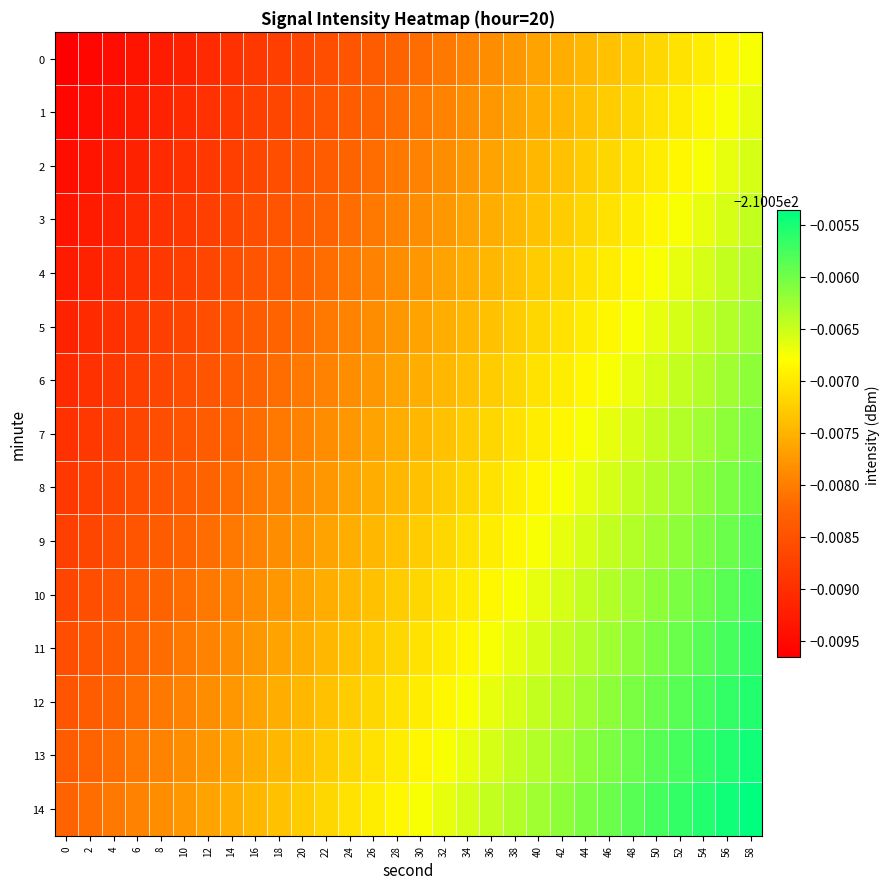

Reading right to left, list all the values displayed in this chart.

0: 58=-210.1	56=-210.1	54=-210.1	52=-210.1	50=-210.1	48=-210.1	46=-210.1	44=-210.1	42=-210.1	40=-210.1	38=-210.1	36=-210.1	34=-210.1	32=-210.1	30=-210.1	28=-210.1	26=-210.1	24=-210.1	22=-210.1	20=-210.1	18=-210.1	16=-210.1	14=-210.1	12=-210.1	10=-210.1	8=-210.1	6=-210.1	4=-210.1	2=-210.1	0=-210.1
1: 58=-210.1	56=-210.1	54=-210.1	52=-210.1	50=-210.1	48=-210.1	46=-210.1	44=-210.1	42=-210.1	40=-210.1	38=-210.1	36=-210.1	34=-210.1	32=-210.1	30=-210.1	28=-210.1	26=-210.1	24=-210.1	22=-210.1	20=-210.1	18=-210.1	16=-210.1	14=-210.1	12=-210.1	10=-210.1	8=-210.1	6=-210.1	4=-210.1	2=-210.1	0=-210.1
2: 58=-210.1	56=-210.1	54=-210.1	52=-210.1	50=-210.1	48=-210.1	46=-210.1	44=-210.1	42=-210.1	40=-210.1	38=-210.1	36=-210.1	34=-210.1	32=-210.1	30=-210.1	28=-210.1	26=-210.1	24=-210.1	22=-210.1	20=-210.1	18=-210.1	16=-210.1	14=-210.1	12=-210.1	10=-210.1	8=-210.1	6=-210.1	4=-210.1	2=-210.1	0=-210.1
3: 58=-210.1	56=-210.1	54=-210.1	52=-210.1	50=-210.1	48=-210.1	46=-210.1	44=-210.1	42=-210.1	40=-210.1	38=-210.1	36=-210.1	34=-210.1	32=-210.1	30=-210.1	28=-210.1	26=-210.1	24=-210.1	22=-210.1	20=-210.1	18=-210.1	16=-210.1	14=-210.1	12=-210.1	10=-210.1	8=-210.1	6=-210.1	4=-210.1	2=-210.1	0=-210.1
4: 58=-210.1	56=-210.1	54=-210.1	52=-210.1	50=-210.1	48=-210.1	46=-210.1	44=-210.1	42=-210.1	40=-210.1	38=-210.1	36=-210.1	34=-210.1	32=-210.1	30=-210.1	28=-210.1	26=-210.1	24=-210.1	22=-210.1	20=-210.1	18=-210.1	16=-210.1	14=-210.1	12=-210.1	10=-210.1	8=-210.1	6=-210.1	4=-210.1	2=-210.1	0=-210.1
5: 58=-210.1	56=-210.1	54=-210.1	52=-210.1	50=-210.1	48=-210.1	46=-210.1	44=-210.1	42=-210.1	40=-210.1	38=-210.1	36=-210.1	34=-210.1	32=-210.1	30=-210.1	28=-210.1	26=-210.1	24=-210.1	22=-210.1	20=-210.1	18=-210.1	16=-210.1	14=-210.1	12=-210.1	10=-210.1	8=-210.1	6=-210.1	4=-210.1	2=-210.1	0=-210.1
6: 58=-210.1	56=-210.1	54=-210.1	52=-210.1	50=-210.1	48=-210.1	46=-210.1	44=-210.1	42=-210.1	40=-210.1	38=-210.1	36=-210.1	34=-210.1	32=-210.1	30=-210.1	28=-210.1	26=-210.1	24=-210.1	22=-210.1	20=-210.1	18=-210.1	16=-210.1	14=-210.1	12=-210.1	10=-210.1	8=-210.1	6=-210.1	4=-210.1	2=-210.1	0=-210.1
7: 58=-210.1	56=-210.1	54=-210.1	52=-210.1	50=-210.1	48=-210.1	46=-210.1	44=-210.1	42=-210.1	40=-210.1	38=-210.1	36=-210.1	34=-210.1	32=-210.1	30=-210.1	28=-210.1	26=-210.1	24=-210.1	22=-210.1	20=-210.1	18=-210.1	16=-210.1	14=-210.1	12=-210.1	10=-210.1	8=-210.1	6=-210.1	4=-210.1	2=-210.1	0=-210.1
8: 58=-210.1	56=-210.1	54=-210.1	52=-210.1	50=-210.1	48=-210.1	46=-210.1	44=-210.1	42=-210.1	40=-210.1	38=-210.1	36=-210.1	34=-210.1	32=-210.1	30=-210.1	28=-210.1	26=-210.1	24=-210.1	22=-210.1	20=-210.1	18=-210.1	16=-210.1	14=-210.1	12=-210.1	10=-210.1	8=-210.1	6=-210.1	4=-210.1	2=-210.1	0=-210.1
9: 58=-210.1	56=-210.1	54=-210.1	52=-210.1	50=-210.1	48=-210.1	46=-210.1	44=-210.1	42=-210.1	40=-210.1	38=-210.1	36=-210.1	34=-210.1	32=-210.1	30=-210.1	28=-210.1	26=-210.1	24=-210.1	22=-210.1	20=-210.1	18=-210.1	16=-210.1	14=-210.1	12=-210.1	10=-210.1	8=-210.1	6=-210.1	4=-210.1	2=-210.1	0=-210.1
10: 58=-210.1	56=-210.1	54=-210.1	52=-210.1	50=-210.1	48=-210.1	46=-210.1	44=-210.1	42=-210.1	40=-210.1	38=-210.1	36=-210.1	34=-210.1	32=-210.1	30=-210.1	28=-210.1	26=-210.1	24=-210.1	22=-210.1	20=-210.1	18=-210.1	16=-210.1	14=-210.1	12=-210.1	10=-210.1	8=-210.1	6=-210.1	4=-210.1	2=-210.1	0=-210.1
11: 58=-210.1	56=-210.1	54=-210.1	52=-210.1	50=-210.1	48=-210.1	46=-210.1	44=-210.1	42=-210.1	40=-210.1	38=-210.1	36=-210.1	34=-210.1	32=-210.1	30=-210.1	28=-210.1	26=-210.1	24=-210.1	22=-210.1	20=-210.1	18=-210.1	16=-210.1	14=-210.1	12=-210.1	10=-210.1	8=-210.1	6=-210.1	4=-210.1	2=-210.1	0=-210.1
12: 58=-210.1	56=-210.1	54=-210.1	52=-210.1	50=-210.1	48=-210.1	46=-210.1	44=-210.1	42=-210.1	40=-210.1	38=-210.1	36=-210.1	34=-210.1	32=-210.1	30=-210.1	28=-210.1	26=-210.1	24=-210.1	22=-210.1	20=-210.1	18=-210.1	16=-210.1	14=-210.1	12=-210.1	10=-210.1	8=-210.1	6=-210.1	4=-210.1	2=-210.1	0=-210.1
13: 58=-210.1	56=-210.1	54=-210.1	52=-210.1	50=-210.1	48=-210.1	46=-210.1	44=-210.1	42=-210.1	40=-210.1	38=-210.1	36=-210.1	34=-210.1	32=-210.1	30=-210.1	28=-210.1	26=-210.1	24=-210.1	22=-210.1	20=-210.1	18=-210.1	16=-210.1	14=-210.1	12=-210.1	10=-210.1	8=-210.1	6=-210.1	4=-210.1	2=-210.1	0=-210.1
14: 58=-210.1	56=-210.1	54=-210.1	52=-210.1	50=-210.1	48=-210.1	46=-210.1	44=-210.1	42=-210.1	40=-210.1	38=-210.1	36=-210.1	34=-210.1	32=-210.1	30=-210.1	28=-210.1	26=-210.1	24=-210.1	22=-210.1	20=-210.1	18=-210.1	16=-210.1	14=-210.1	12=-210.1	10=-210.1	8=-210.1	6=-210.1	4=-210.1	2=-210.1	0=-210.1